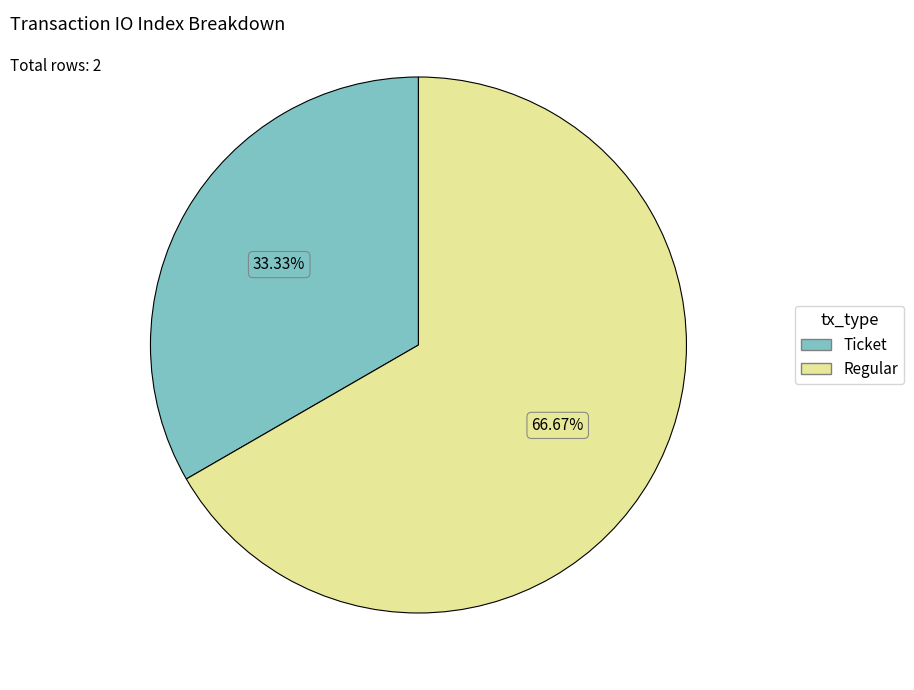

Does any single category account for the majority?

Yes